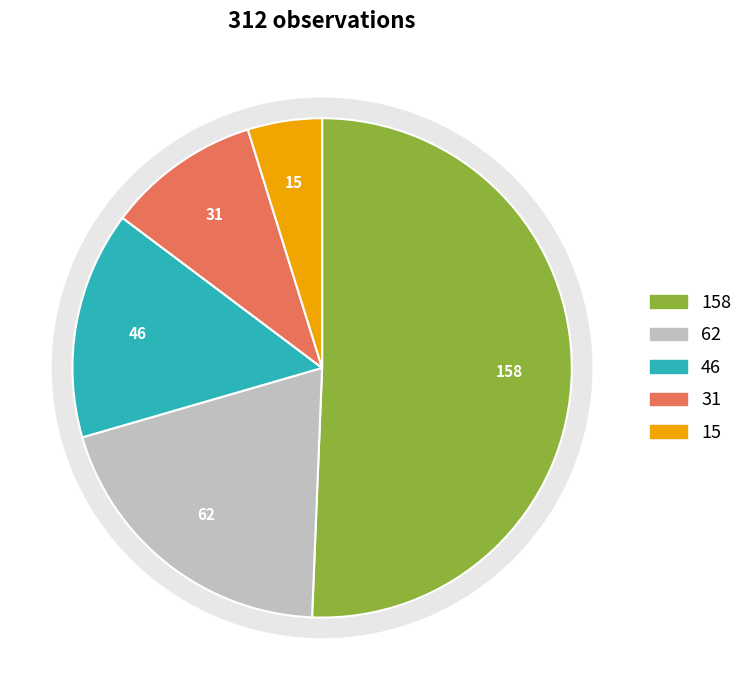

What percentage is the Zone 2 slice, to the nearest percent?

20%